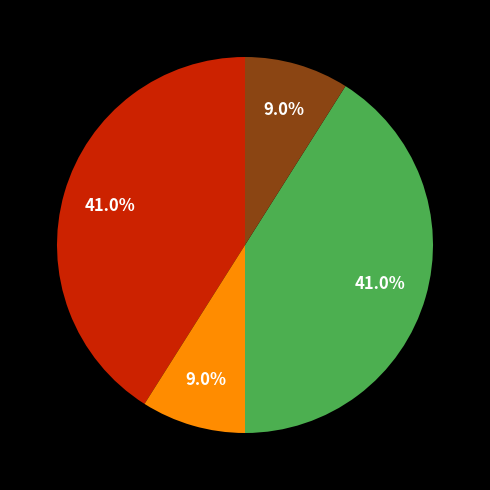

Does any single category account for the majority?

No